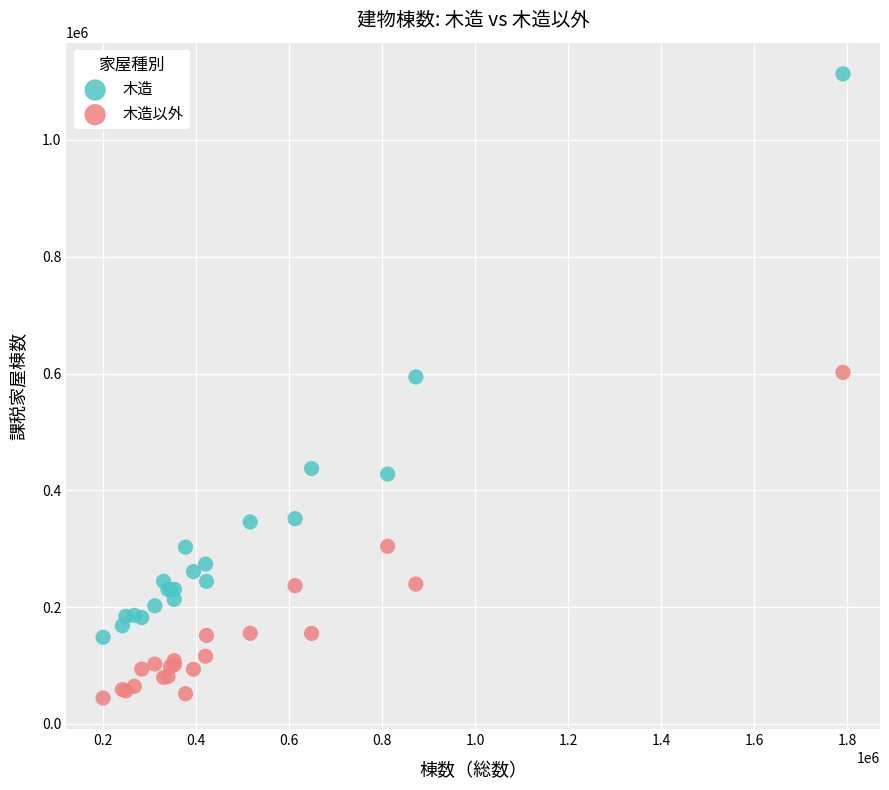

Which series reaches the minimum Y coordinate?

木造以外